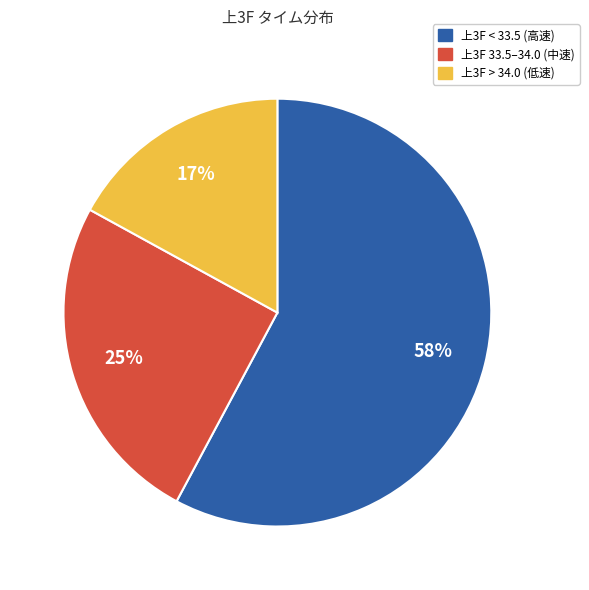

Count the number of slices in the pie.

3